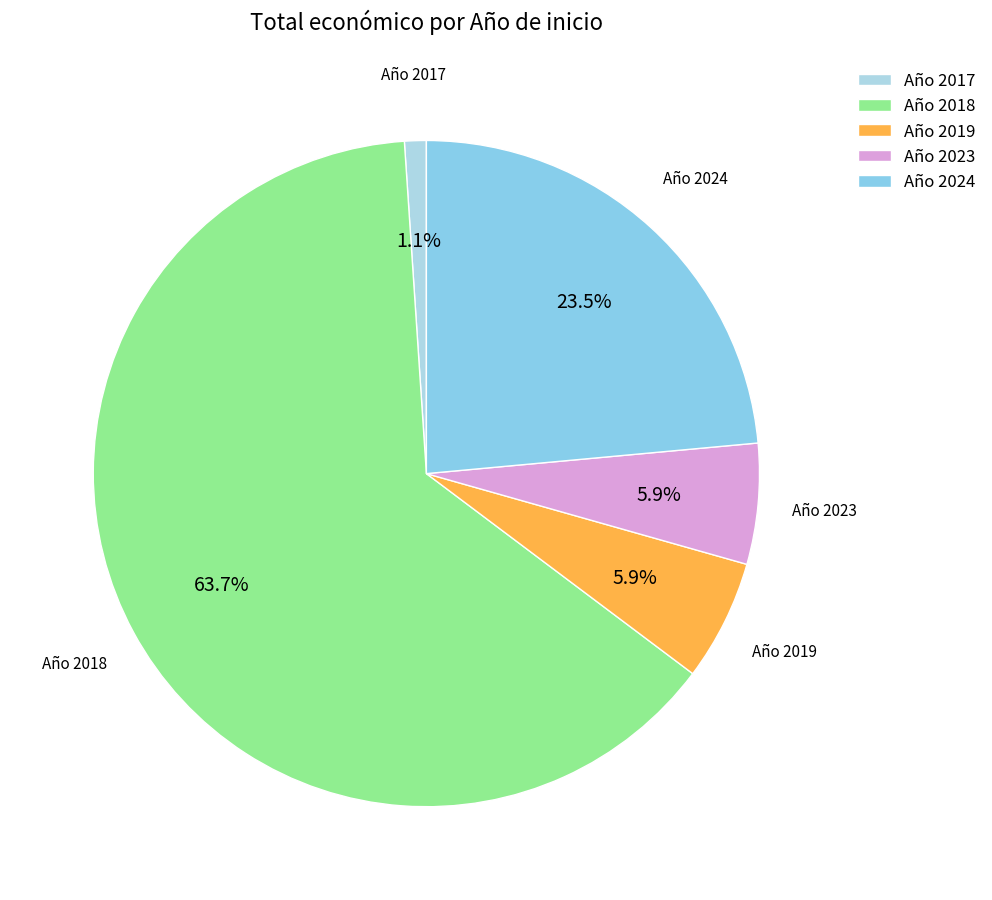

How many segments does this pie chart have?

5